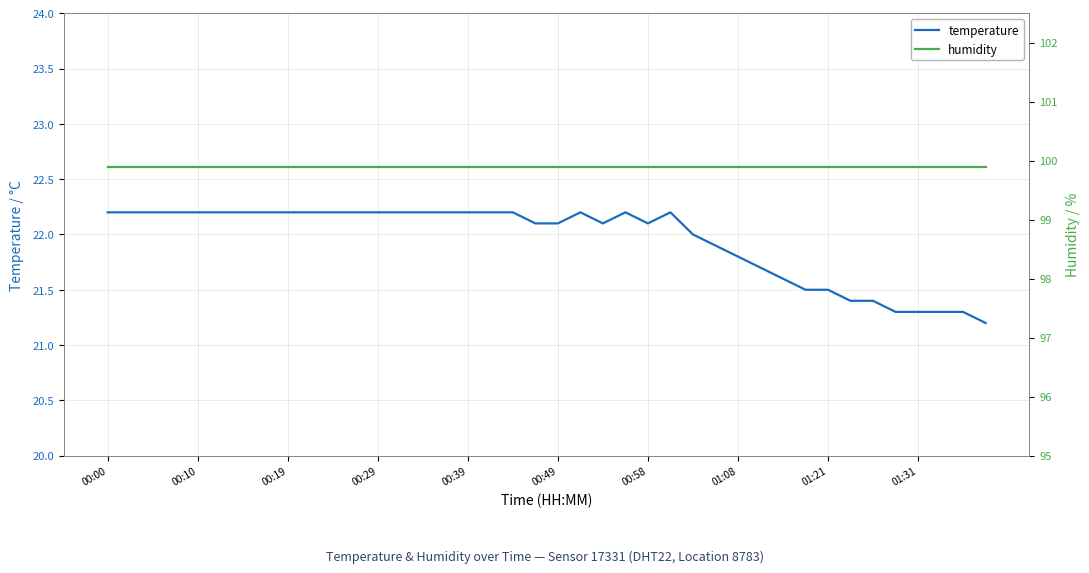

How many data points does each series have?

40